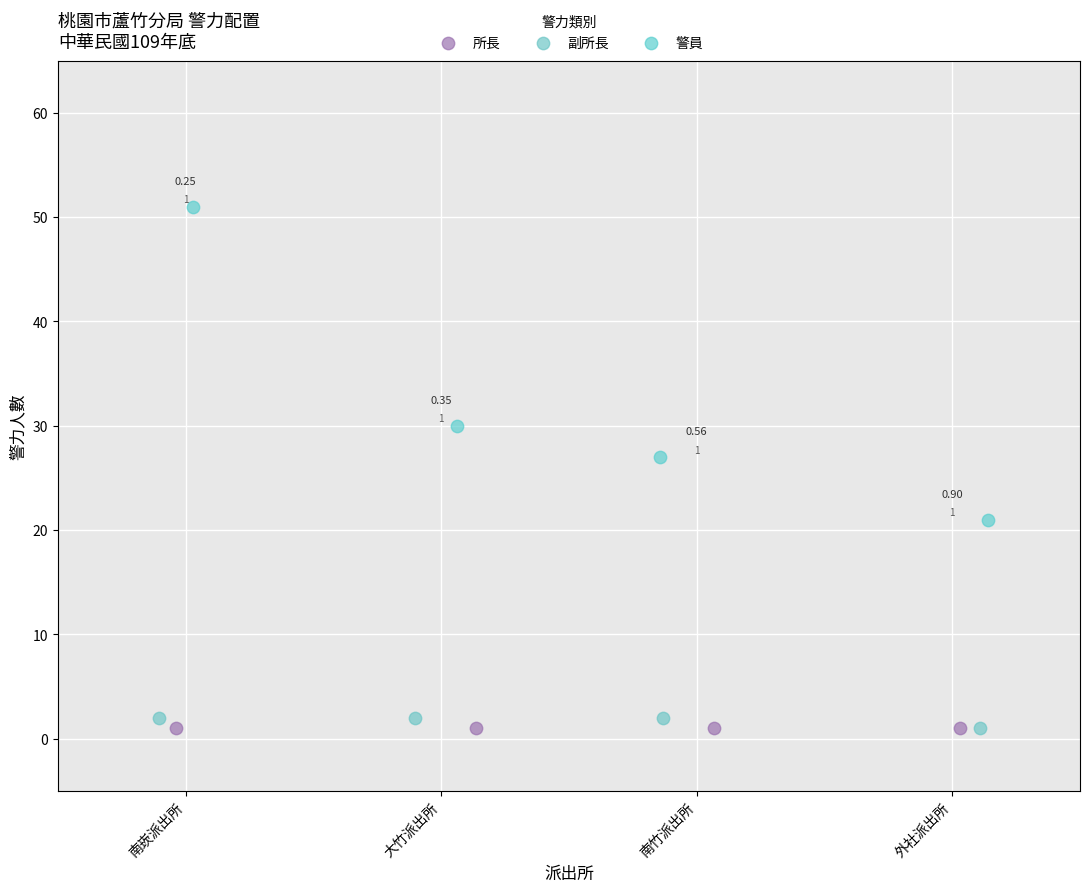

Which series contains the highest Y value?

警員